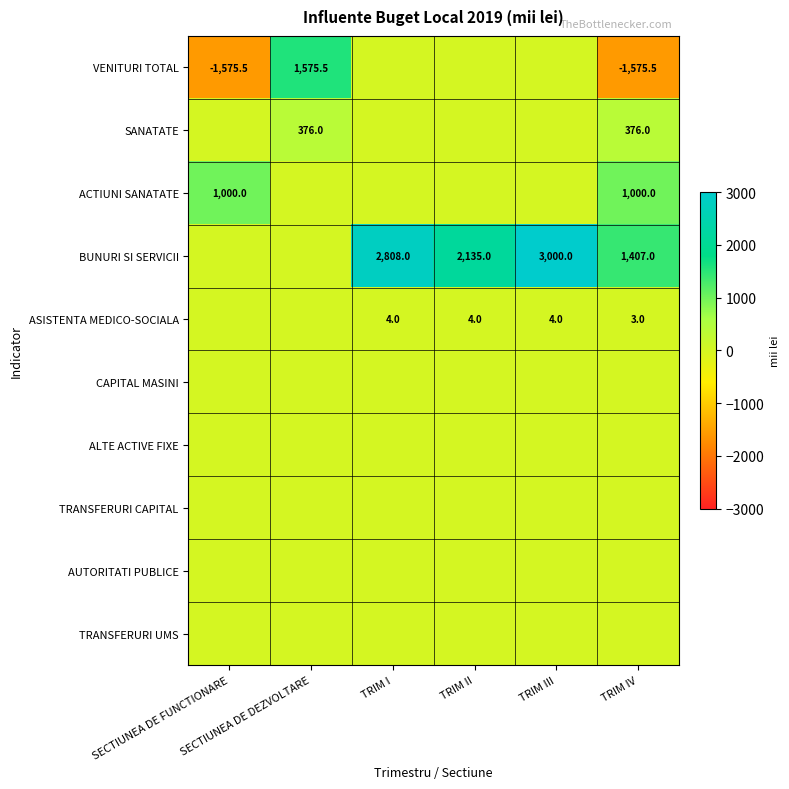

What is the difference between the highest and lowest values at SECTIUNEA DE FUNCTIONARE?

2575.5